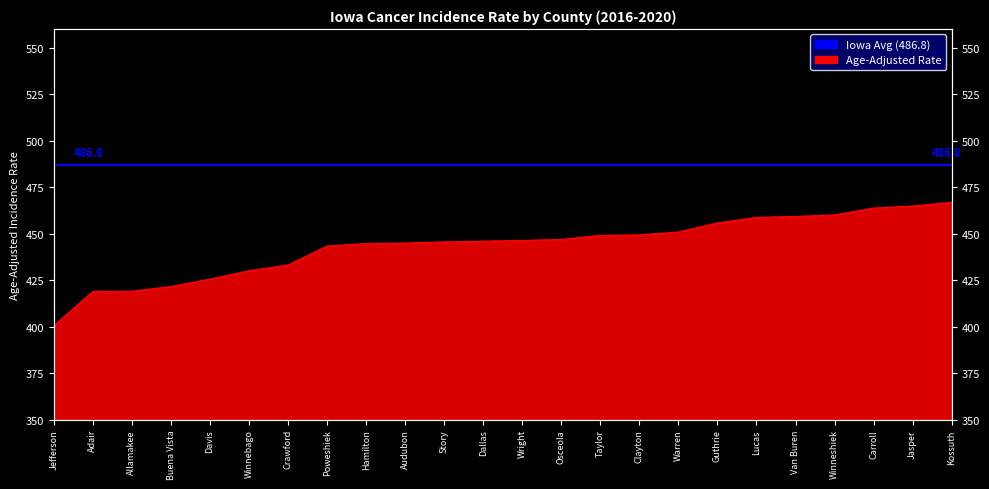

Reading left to right, transcribe all the data shown in this chart.

400.5	418.9	419.0	421.5	425.5	430.0	433.1	443.3	444.6	444.9	445.5	445.9	446.3	446.8	449.0	449.3	450.8	455.7	458.7	459.2	460.0	463.7	464.8	466.8